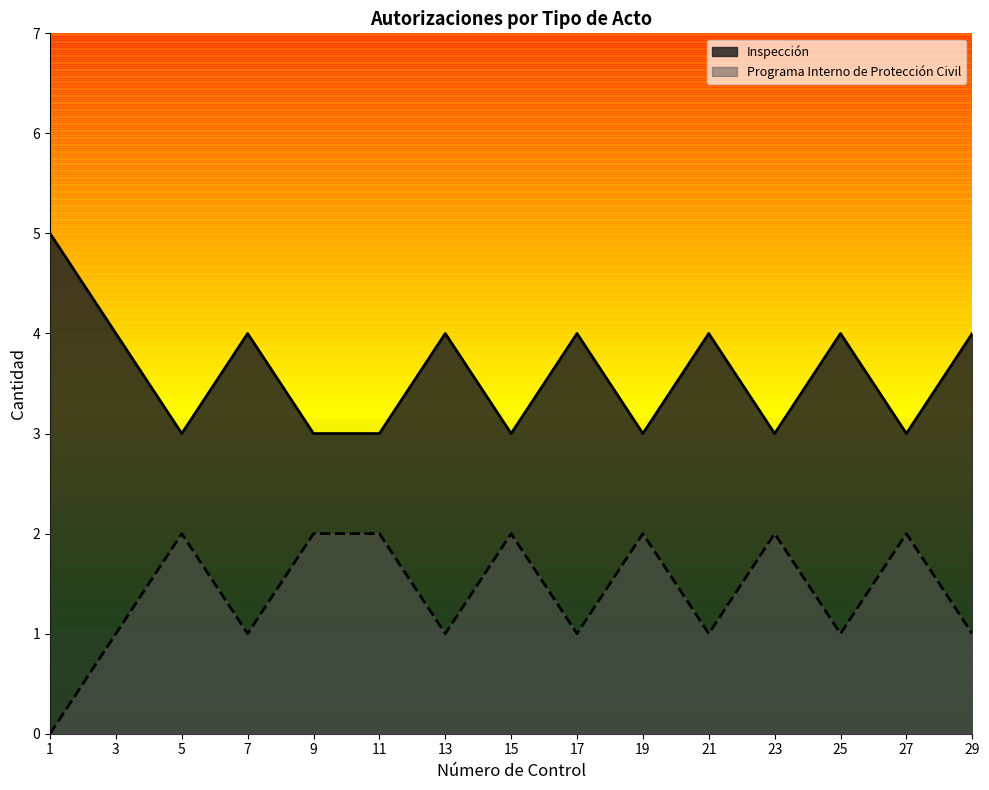

What is the value of the Programa Interno de Protección Civil point at the 15th from the left?

1